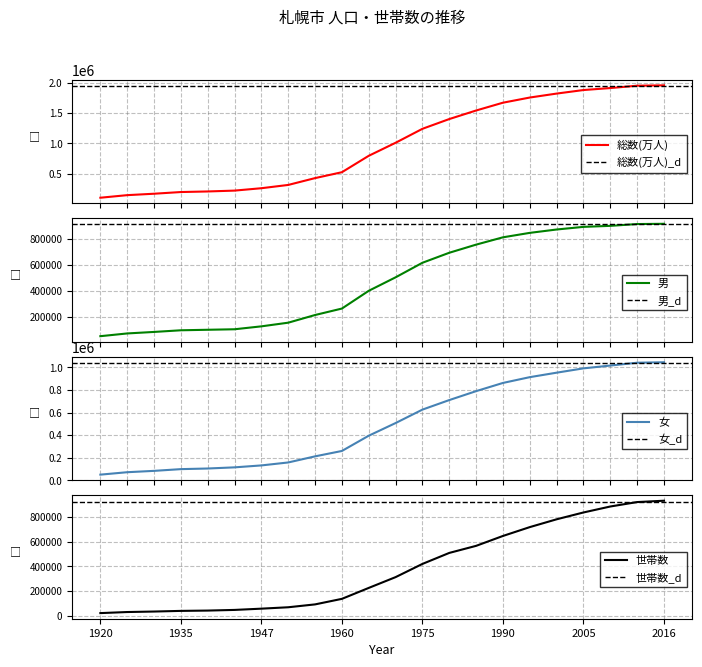

Reading right to left, extract all data points from this chart.

総数(万人): 2016=1958405	2015=1952356	2010=1913545	2005=1880863	2000=1822368	1995=1757025	1990=1671742	1985=1542979	1980=1401757	1975=1240613	1970=1010123	1965=794908	1960=523839	1955=426620	1950=313850	1947=259602	1945=220139	1940=206103	1935=196541	1930=168576	1925=145065	1920=102580
男: 2016=912514	2015=910614	2010=896850	2005=889054	2000=868883	1995=843170	1990=809185	1985=753216	1980=691057	1975=614533	1970=503157	1965=400145	1960=264367	1955=214941	1950=156290	1947=128264	1945=105954	1940=102112	1935=98150	1930=85509	1925=73980	1920=53018
女: 2016=1045891	2015=1041742	2010=1016695	2005=991809	2000=953485	1995=913855	1990=862557	1985=789763	1980=710700	1975=626080	1970=506966	1965=394763	1960=259472	1955=211679	1950=157560	1947=131338	1945=114185	1940=103991	1935=98391	1930=83067	1925=71085	1920=49562
世帯数: 2016=932808	2015=921837	2010=885848	2005=837367	2000=781948	1995=718473	1990=646647	1985=566287	1980=508823	1975=419475	1970=312234	1965=224681	1960=135783	1955=90764	1950=67492	1947=56146	1945=45899	1940=40602	1935=38019	1930=32752	1925=28726	1920=20041